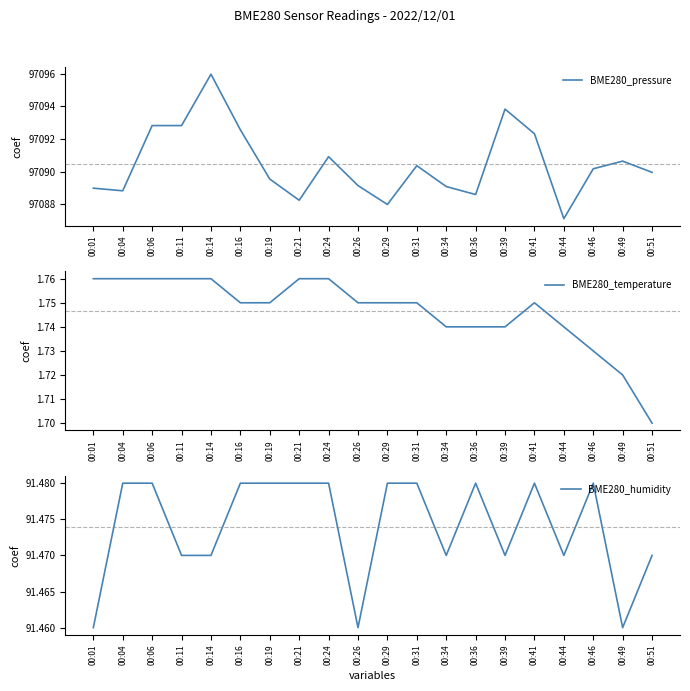

True or false: BME280_humidity has a value of 91.5 at 00:11.

True